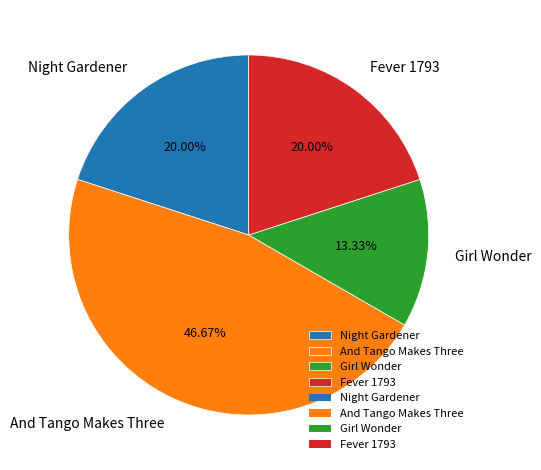

The Night Gardener slice represents 20% of the pie. True or false?

True